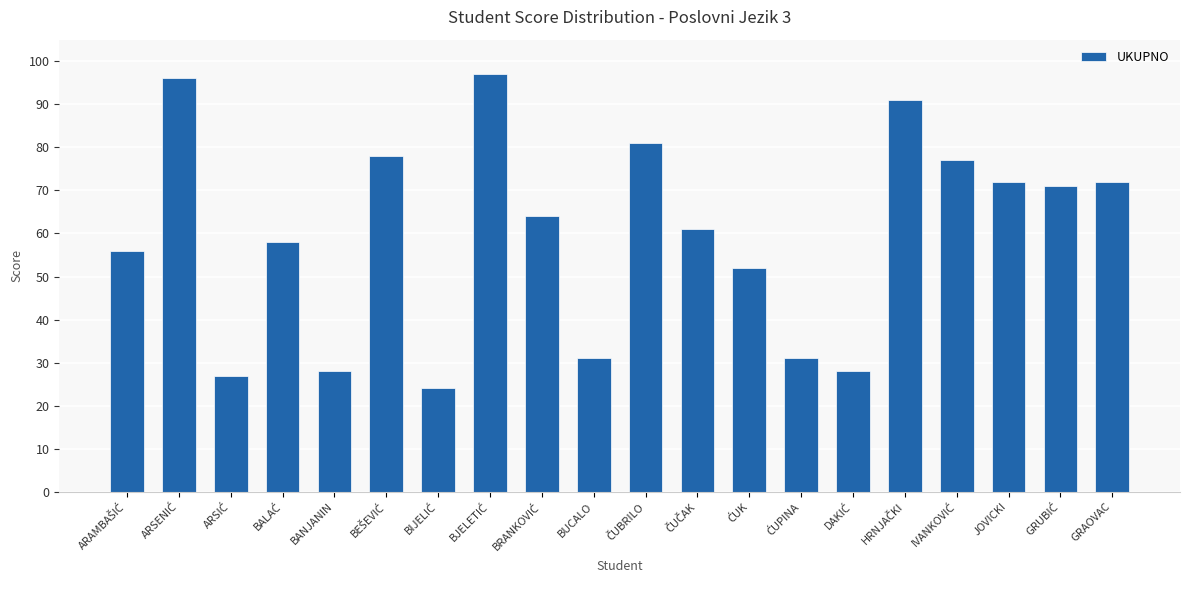

The chart shows a value of 28 at BANJANIN. True or false?

True